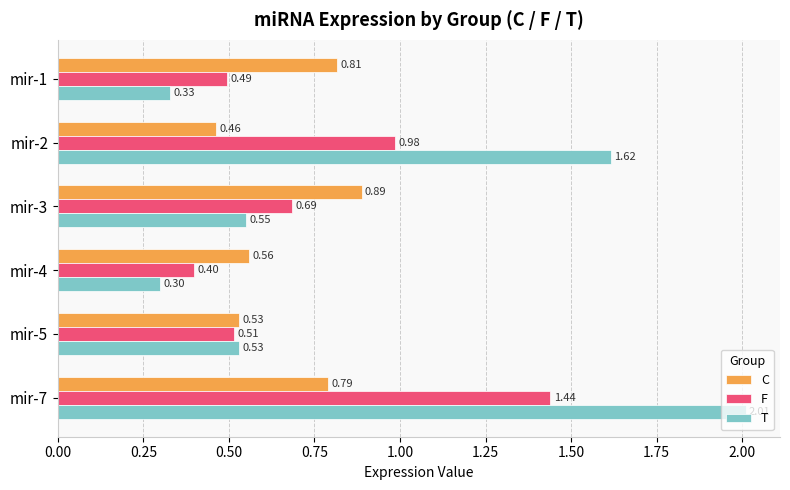

Between mir-4 and mir-5, which series saw the biggest shift?

T